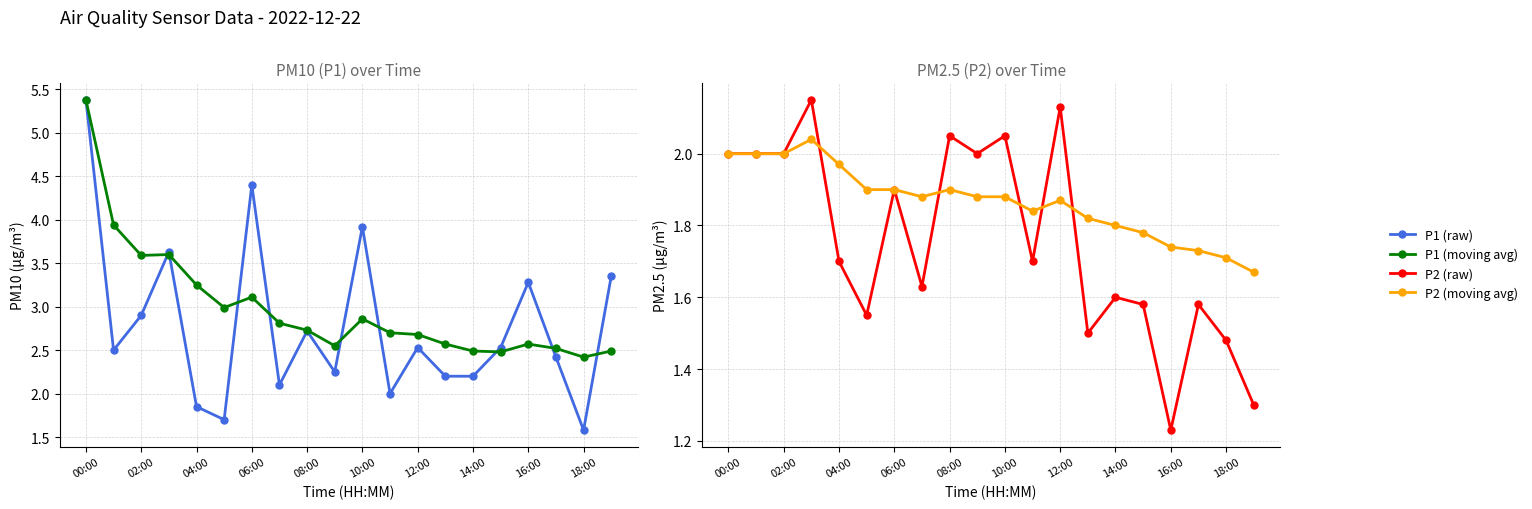

What are all the series names shown in the legend?

P1 (raw), P1 (moving avg), P2 (raw), P2 (moving avg)